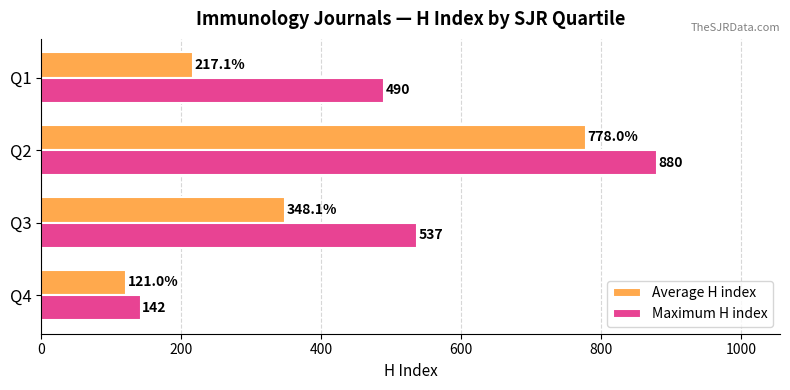

What is the difference between the maximum and minimum values in the Average H index series?

657.0